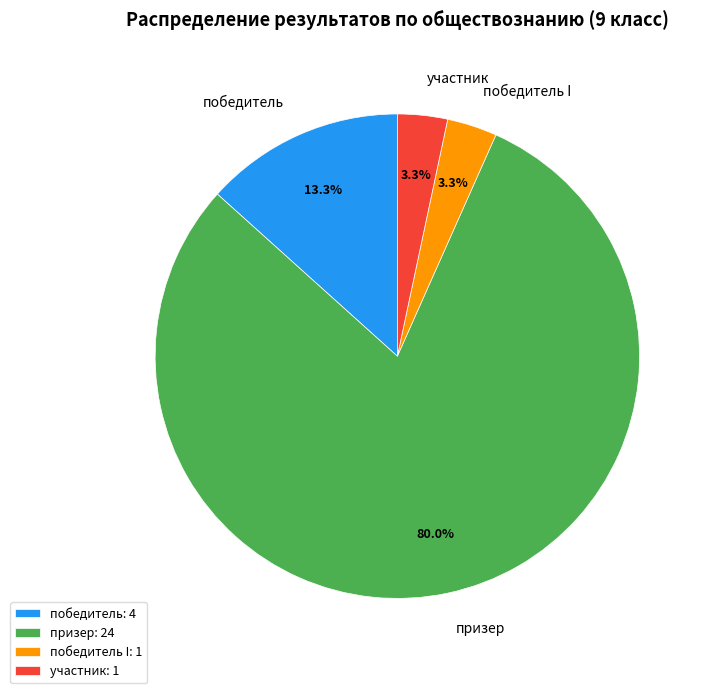

Is there a majority slice in this chart?

Yes